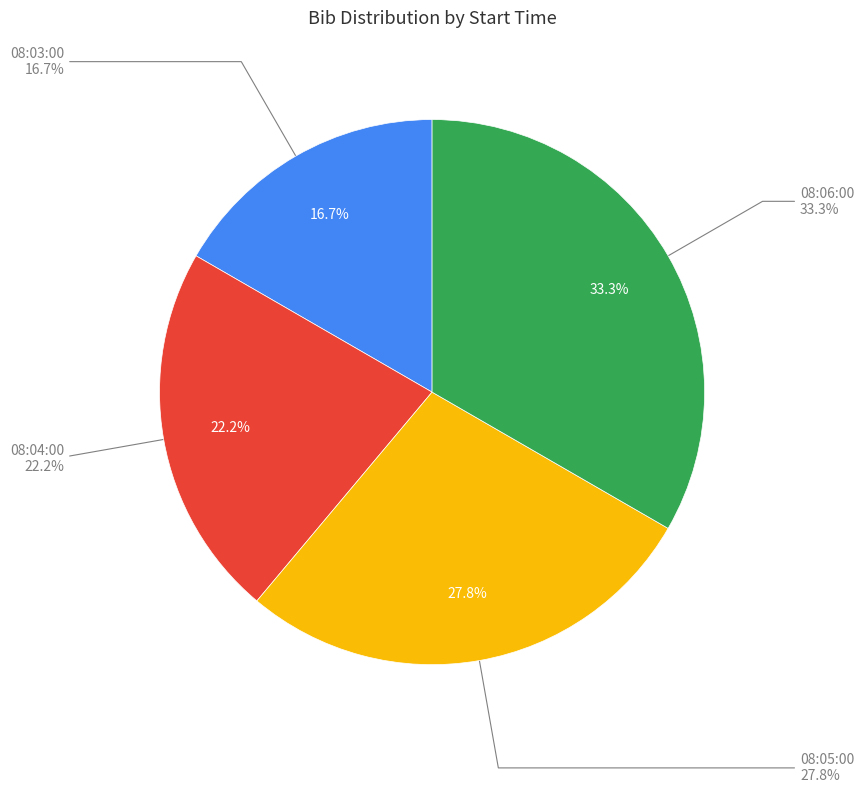

To the nearest percent, what percentage of the pie is 08:03:00?

17%